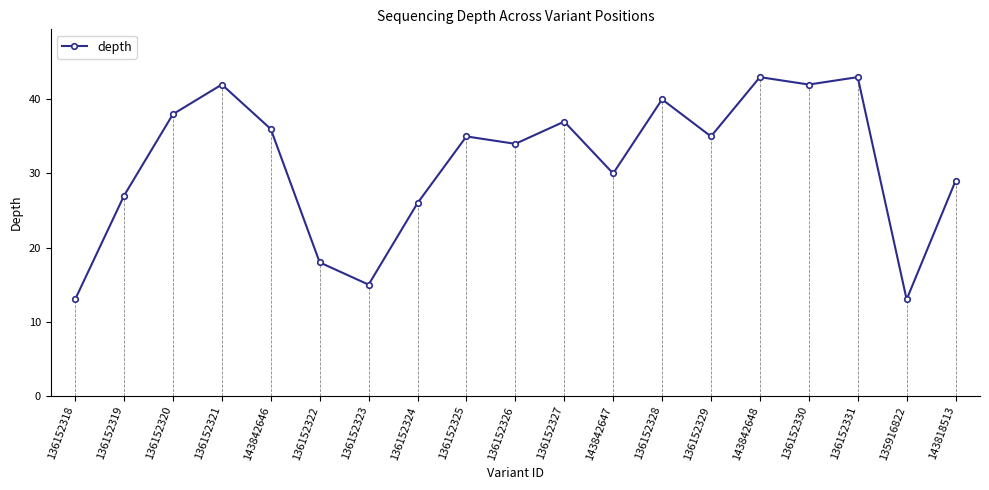

How many distinct data groups are displayed?

1